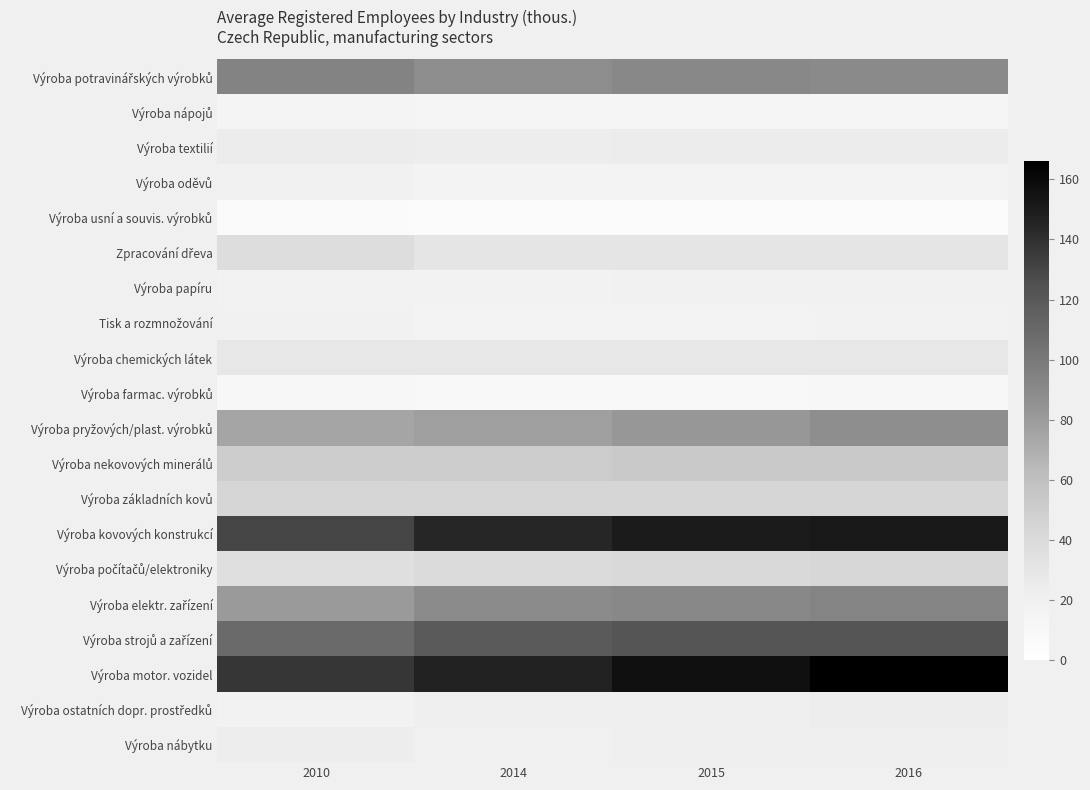

At 2016, list the series in order from largest to smallest.

Výroba motor. vozidel, Výroba kovových konstrukcí, Výroba strojů a zařízení, Výroba elektr. zařízení, Výroba potravinářských výrobků, Výroba pryžových/plast. výrobků, Výroba nekovových minerálů, Výroba základních kovů, Výroba počítačů/elektroniky, Zpracování dřeva, Výroba chemických látek, Výroba textilií, Výroba ostatních dopr. prostředků, Výroba nábytku, Výroba papíru, Tisk a rozmnožování, Výroba oděvů, Výroba nápojů, Výroba farmac. výrobků, Výroba usní a souvis. výrobků